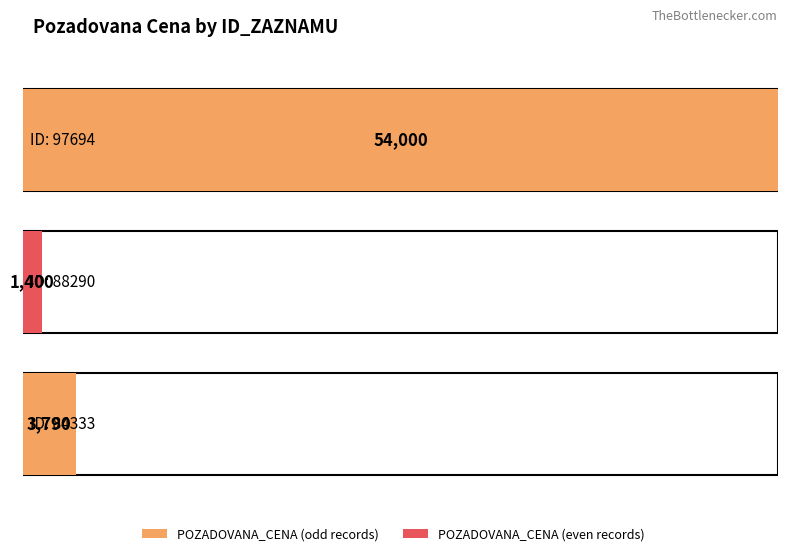

The chart shows a value of 1400 at 88290. True or false?

True